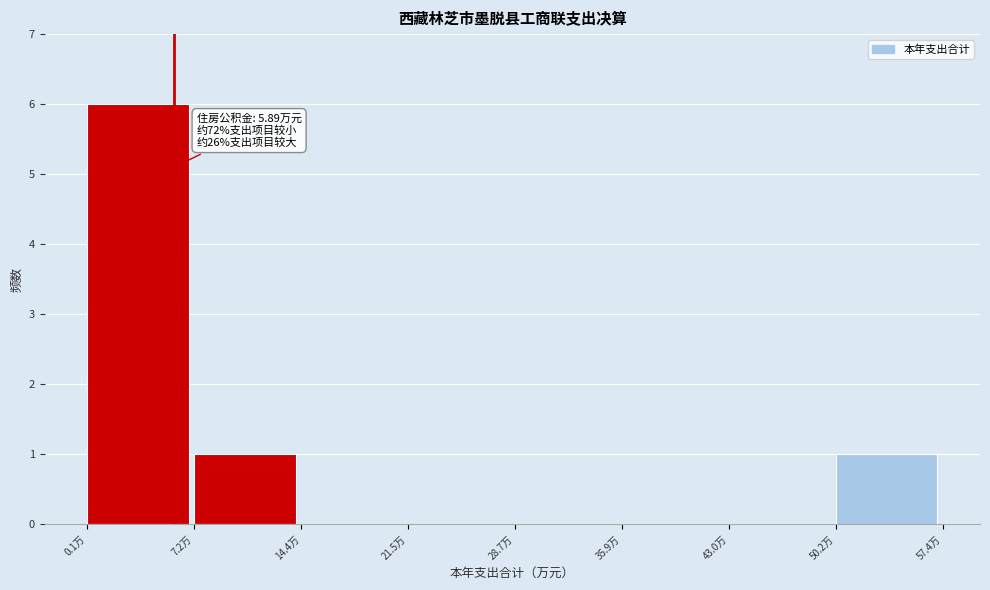

Which range on the x-axis has the tallest bar?

0 to 7